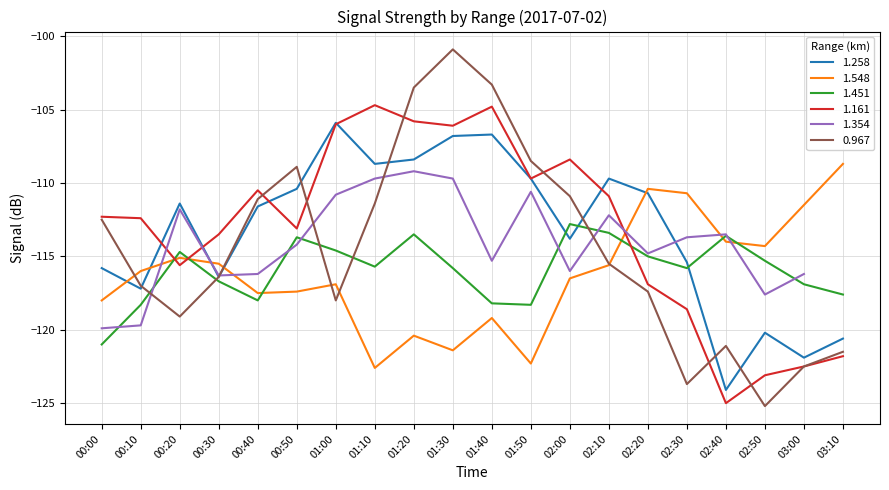

Is it true that 1.548 equals -157.1 at 01:40?

False